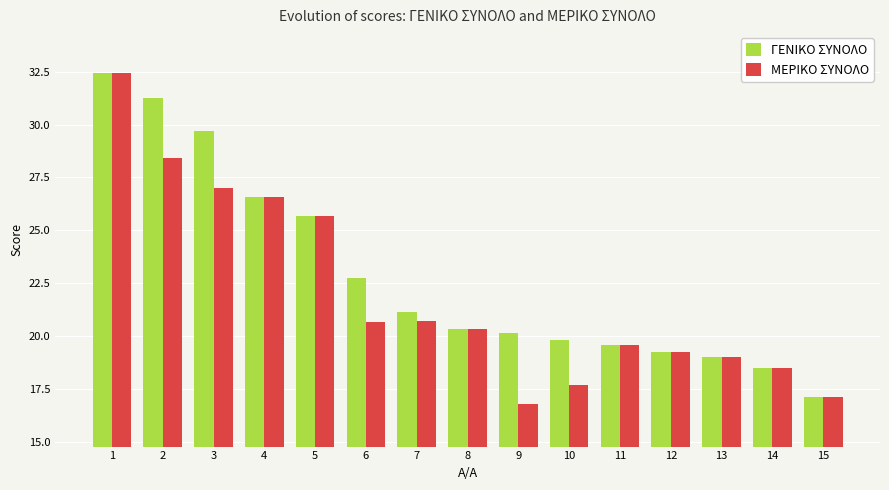

Does the chart contain any negative values?

No